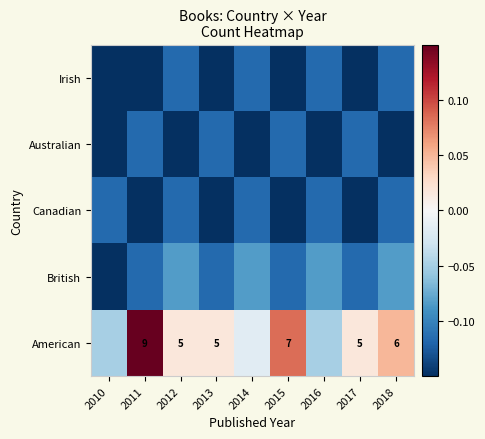

Between 2011 and 2013, which is larger?

2011